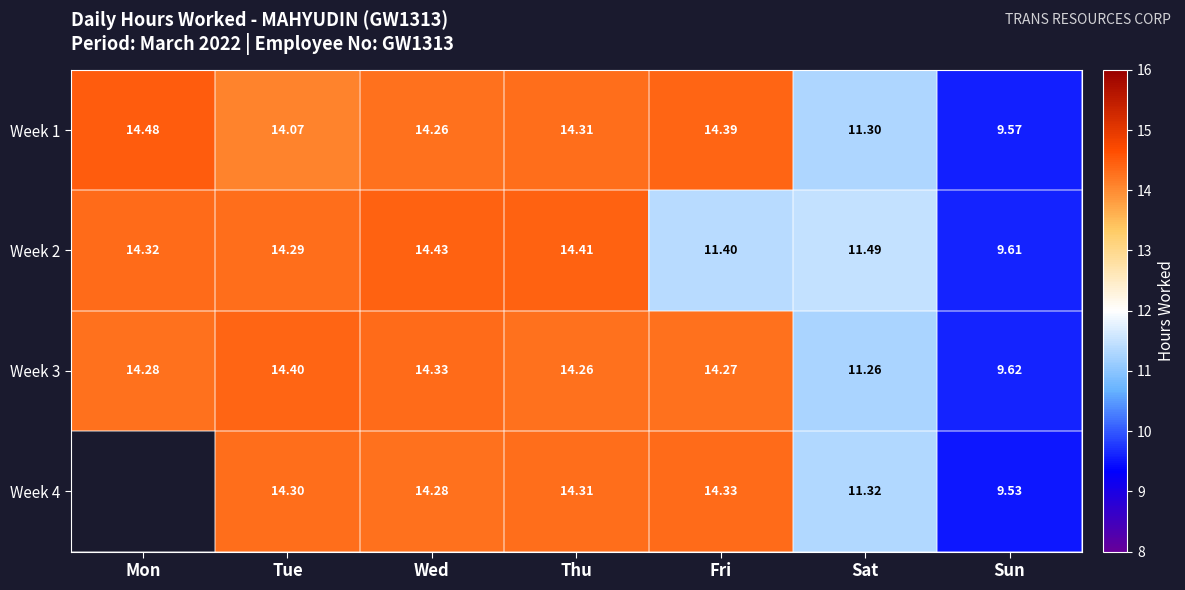

At which label does Week 2 reach its minimum?

Sun